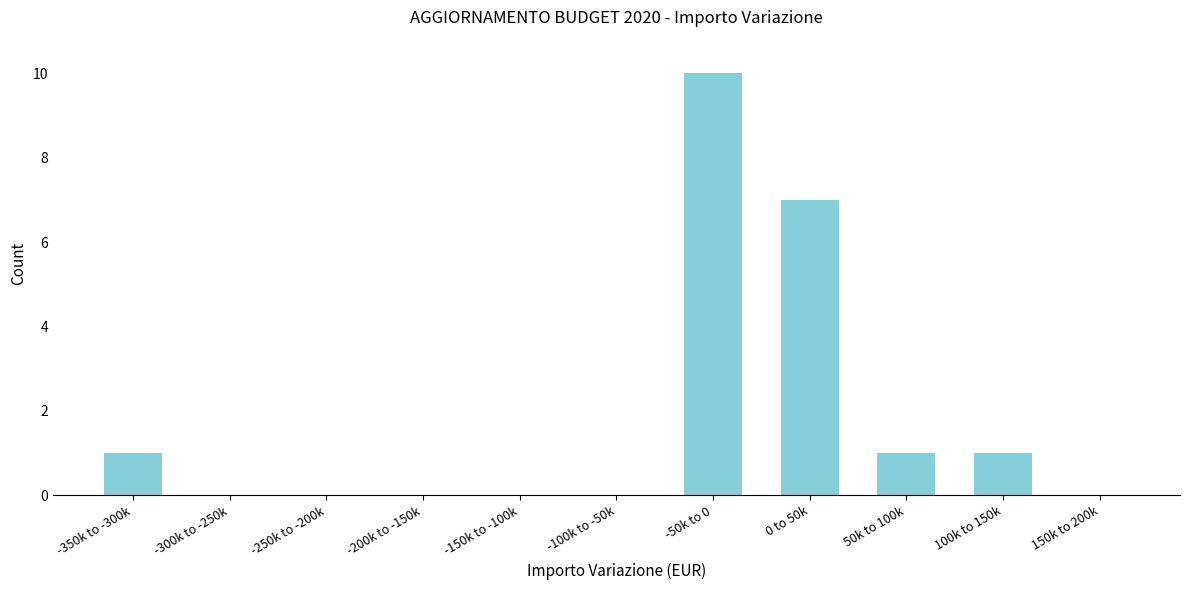

Reading right to left, extract all data points from this chart.

150k to 200k=0	100k to 150k=1	50k to 100k=1	0 to 50k=7	-50k to 0=10	-100k to -50k=0	-150k to -100k=0	-200k to -150k=0	-250k to -200k=0	-300k to -250k=0	-350k to -300k=1